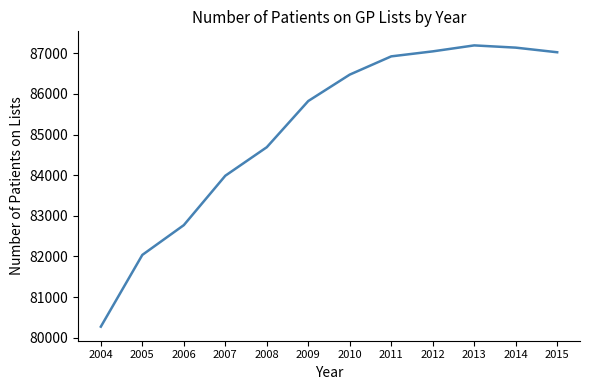

What is the sum of the values at 2008 and 2007?

168676